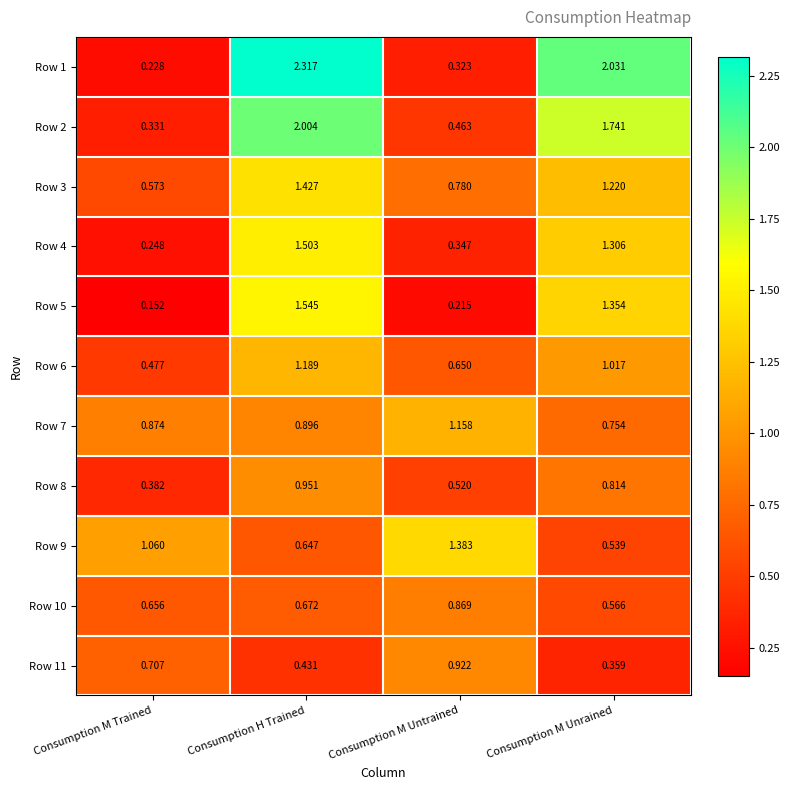

Where is Row 2 nearest to the value 1?

Consumption M Untrained